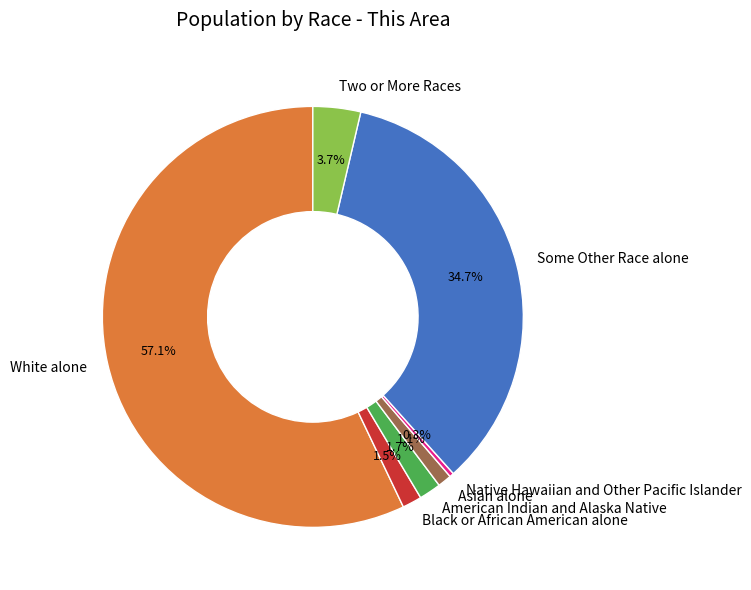

Which slice is the largest?

White alone